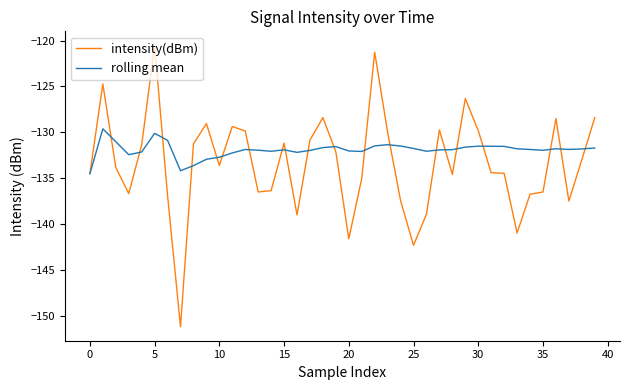

List the series in order of their peak value, lowest first.

rolling mean, intensity(dBm)